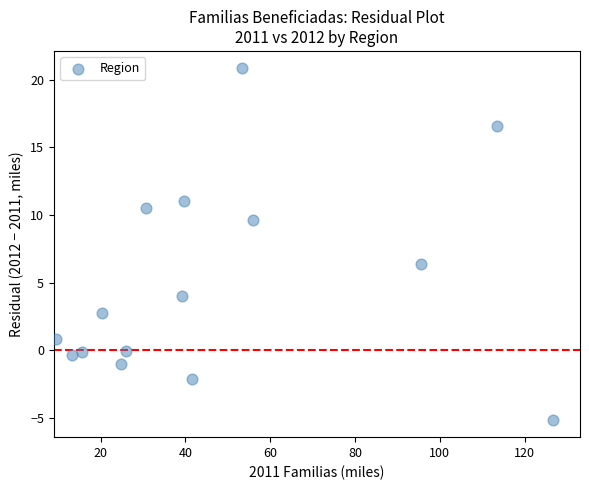

What Y value in the scatter plot is closest to 7?

6.4